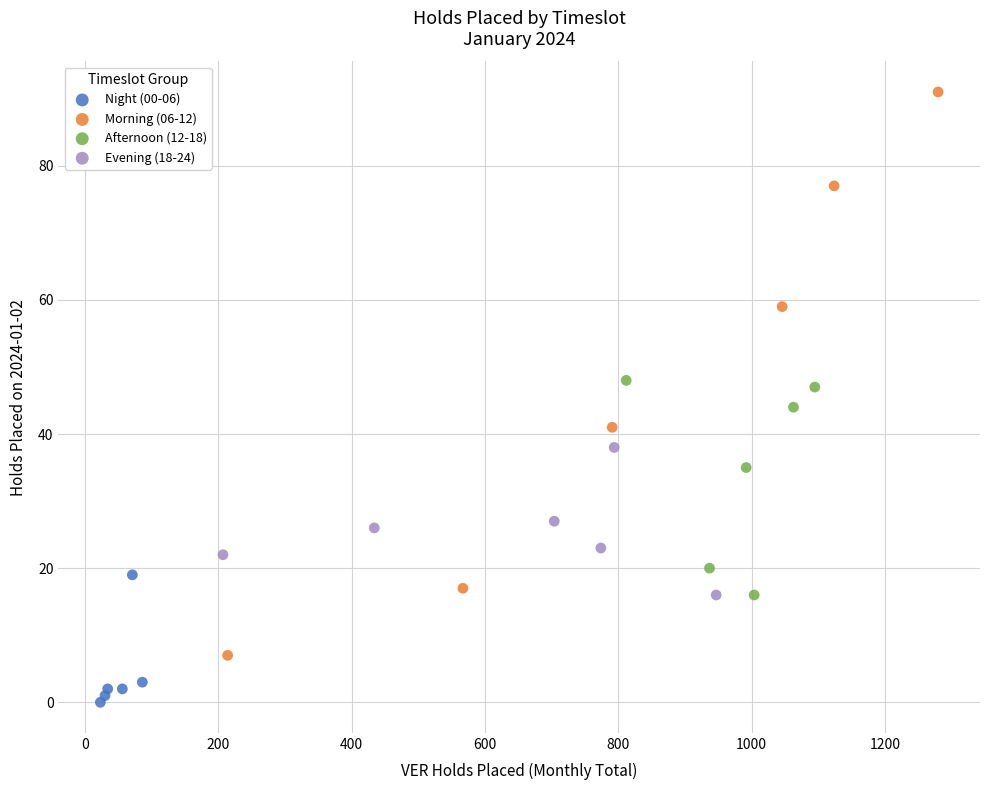

Which series contains the highest Y value?

Morning (06-12)